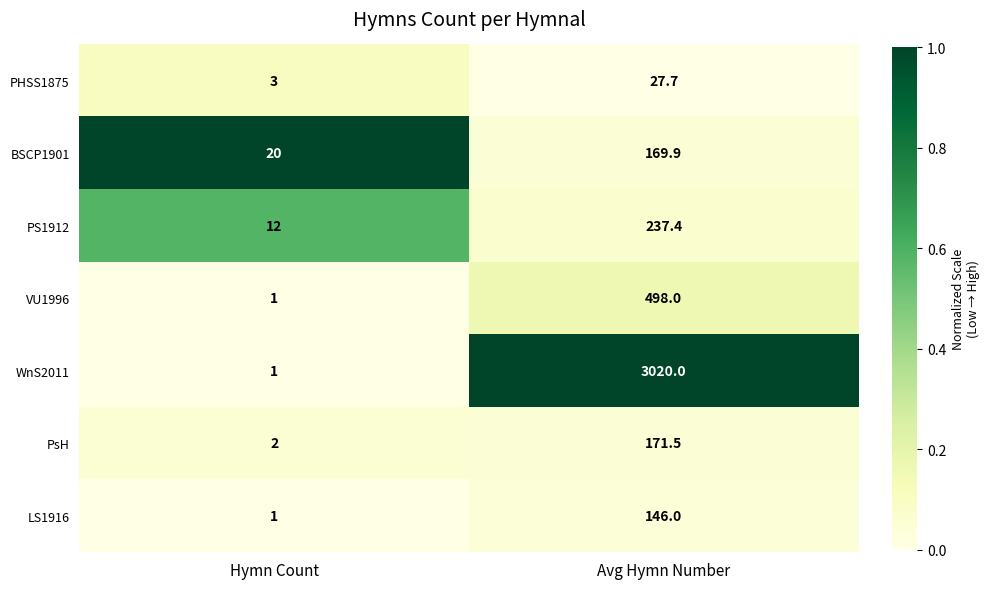

Which series has the largest total across all categories?

WnS2011